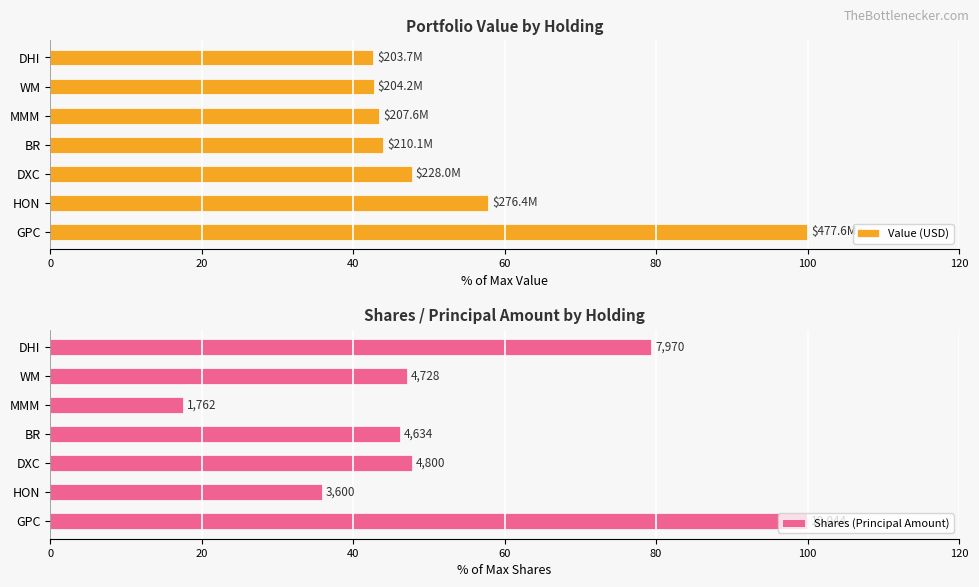

The Value (USD) series shows 57.9 at HON. True or false?

True